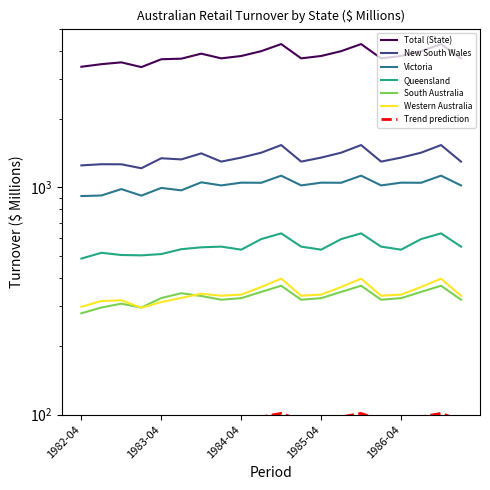

What is the lowest value of the Western Australia series?

295.4